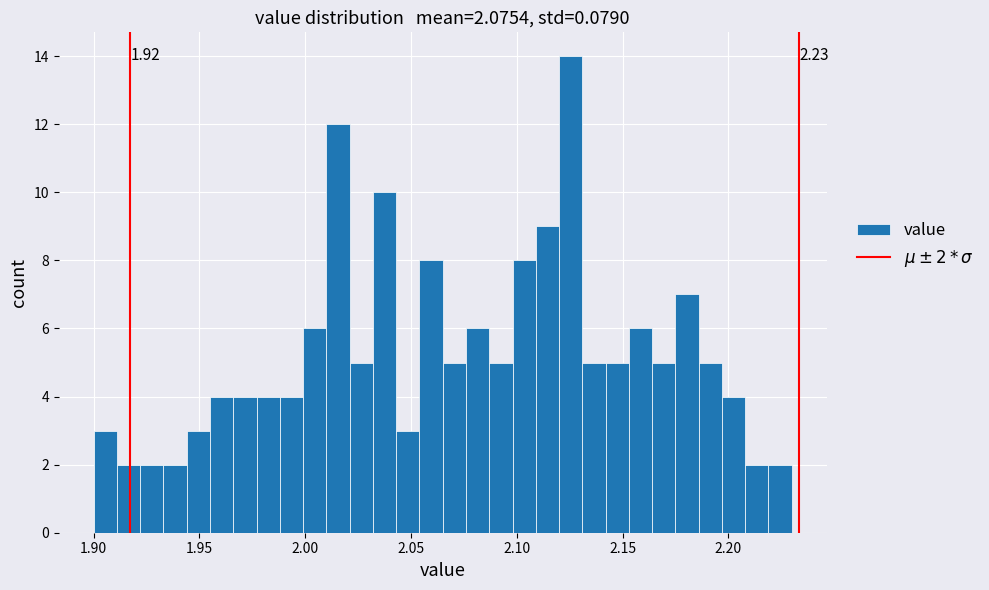

Around what value on the x-axis is the tallest bar? Give the approximate position of its centre, as read against the axis.

2.125